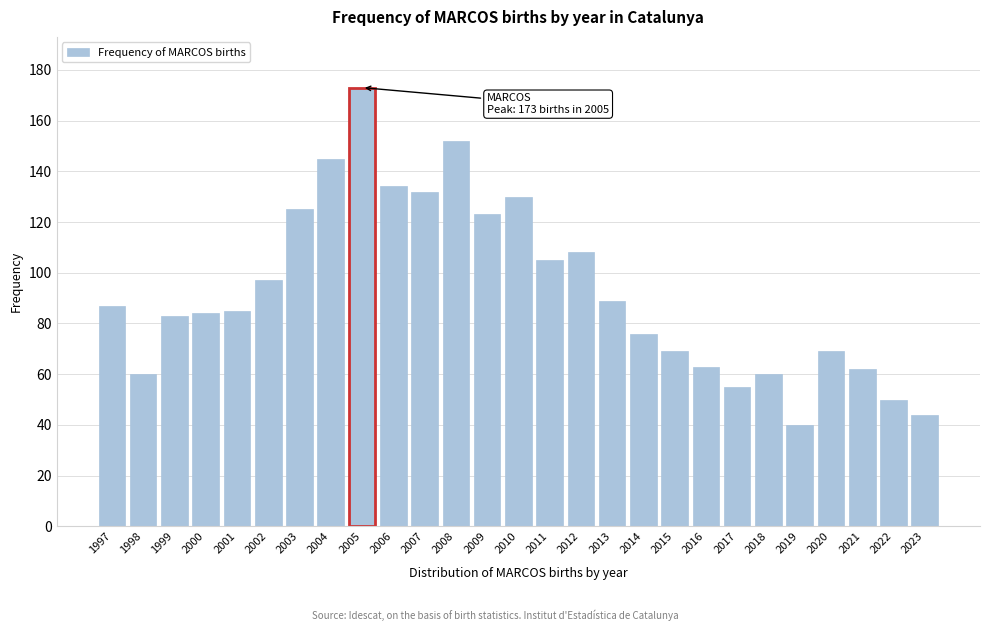

Reading left to right, transcribe all the data shown in this chart.

87	60	83	84	85	97	125	145	173	134	132	152	123	130	105	108	89	76	69	63	55	60	40	69	62	50	44